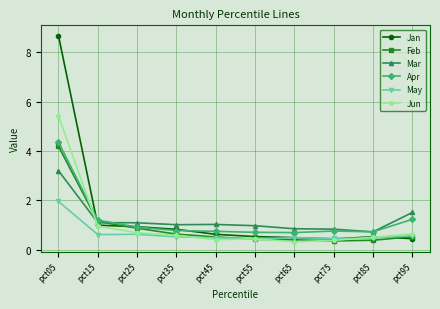

True or false: Apr has a value of 0.7 at pct55.

True